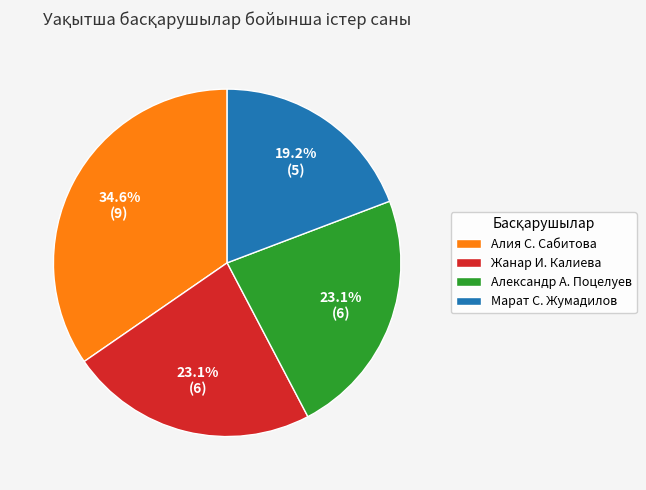

Is there any slice that represents more than half of the pie?

No